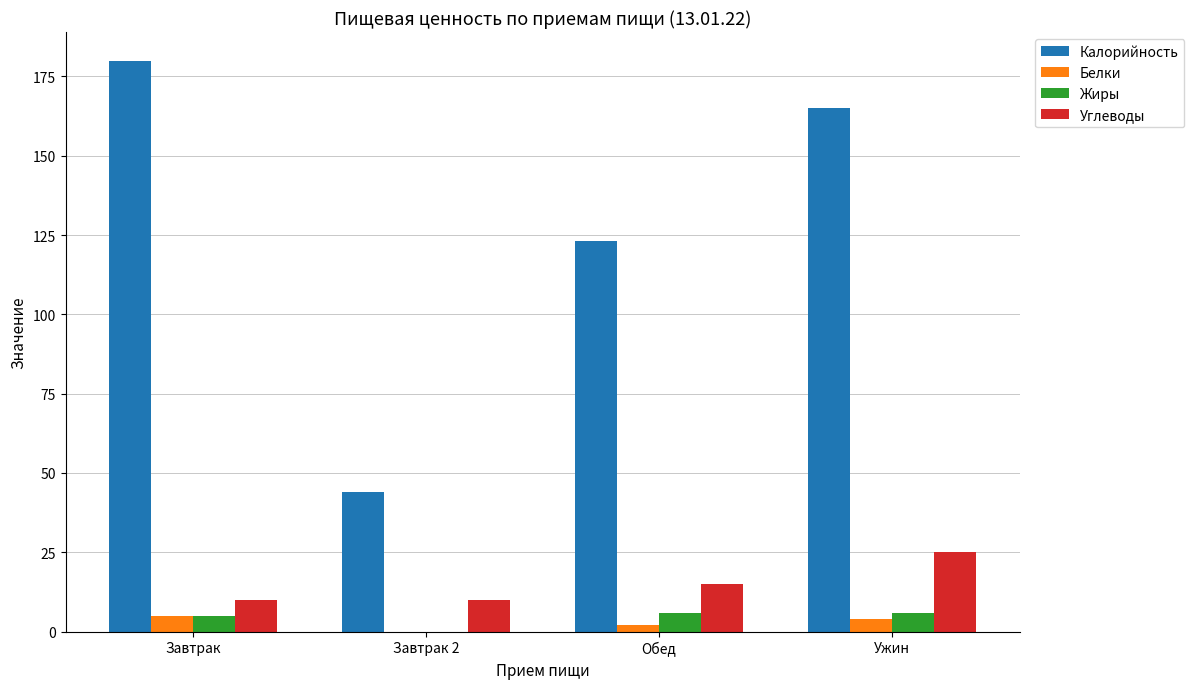

What is the average value of the Белки series?

3